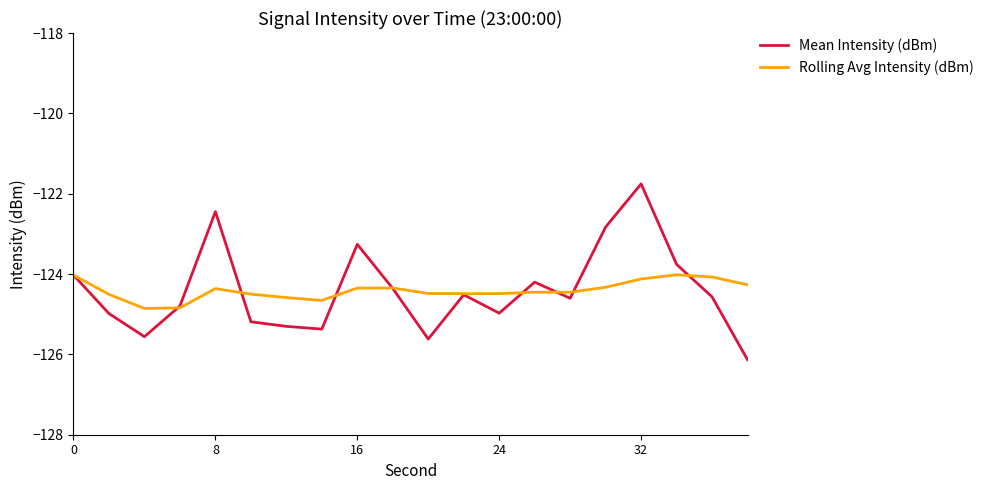

List the series in order of their peak value, highest first.

Mean Intensity (dBm), Rolling Avg Intensity (dBm)